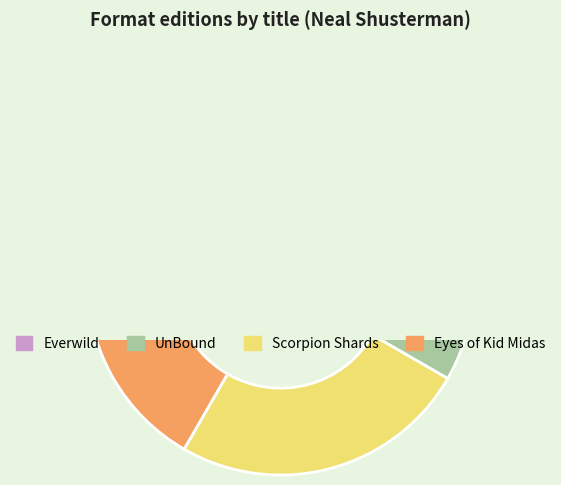

To the nearest percent, what is the combined percentage of Everwild and Eyes of Kid Midas?

50%